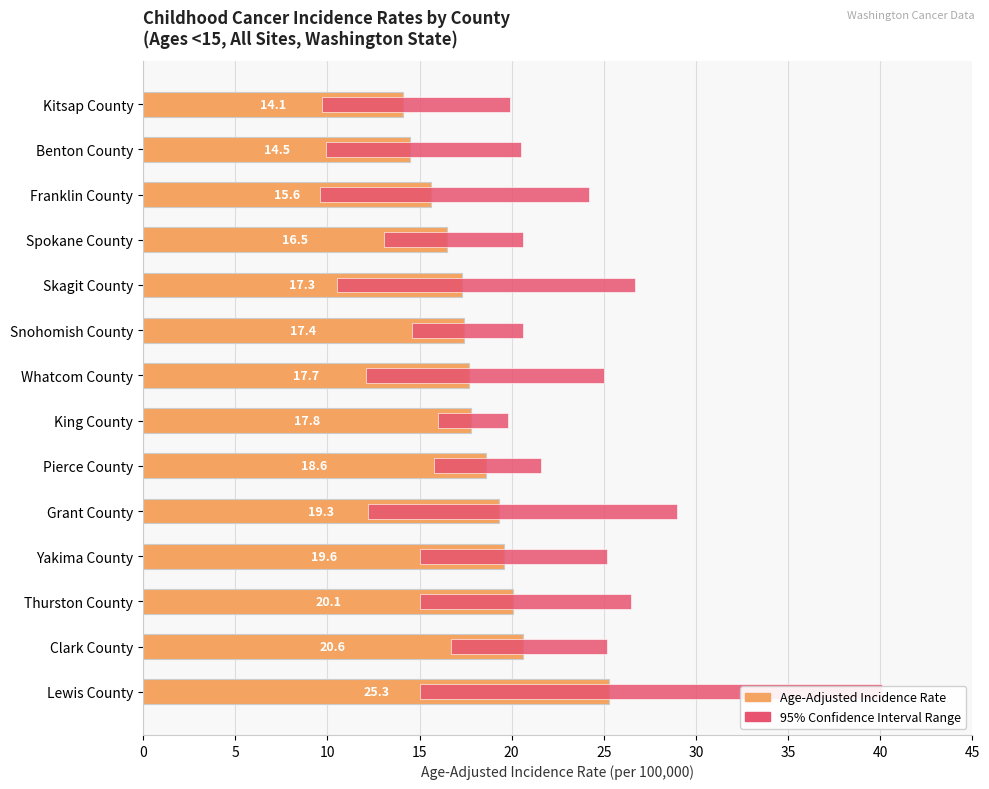

What is the minimum value for 95% Confidence Interval?

3.8